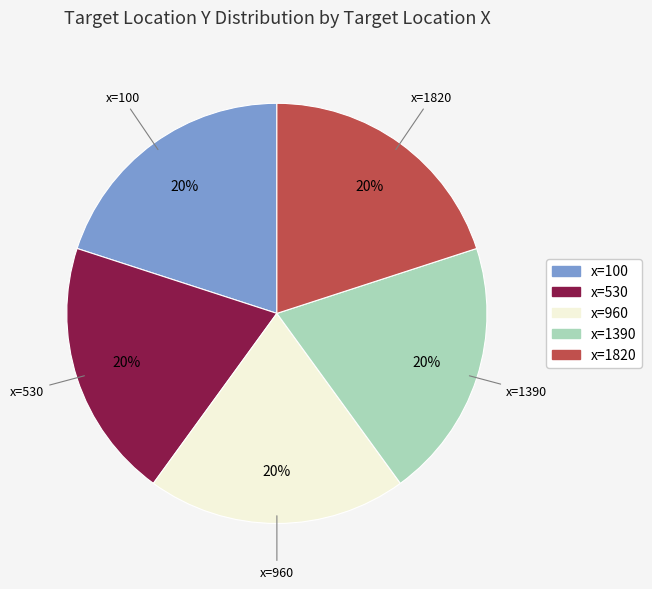

Does any single category account for the majority?

No